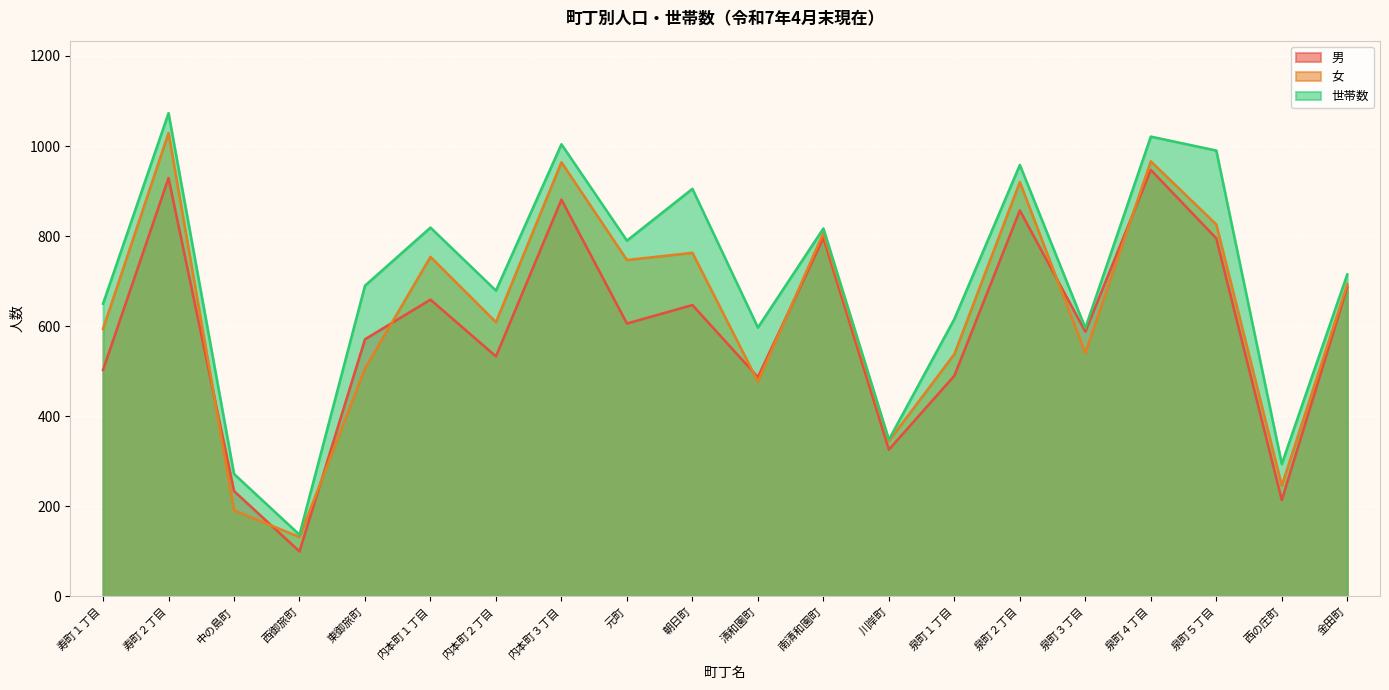

Which has a higher value, 泉町５丁目 or 元町?

泉町５丁目